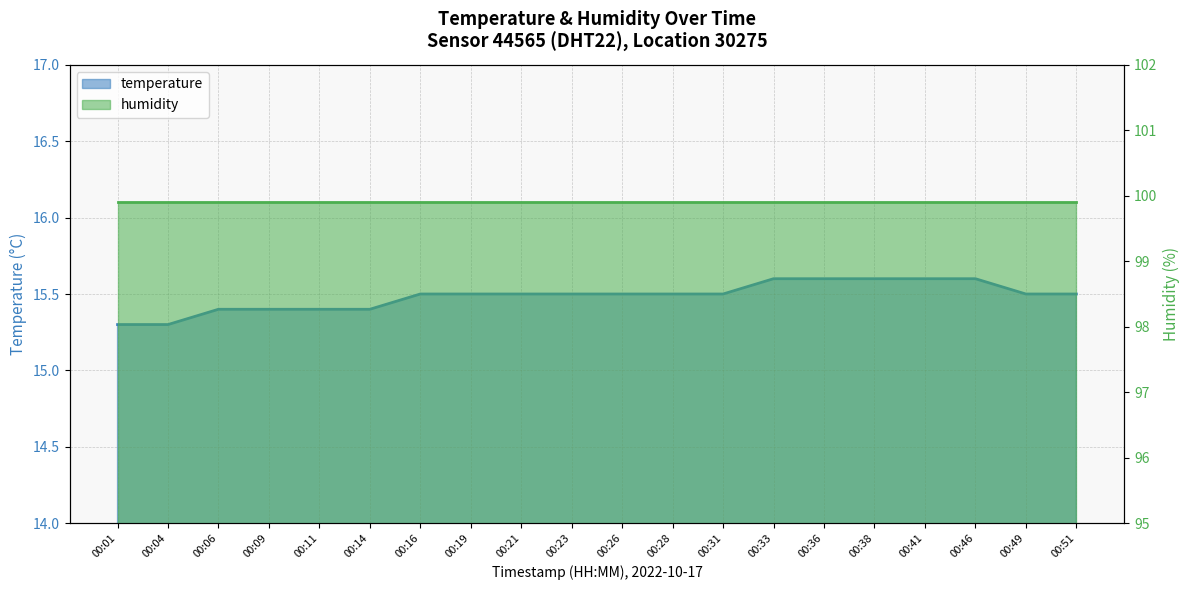

What is the average value?

15.5